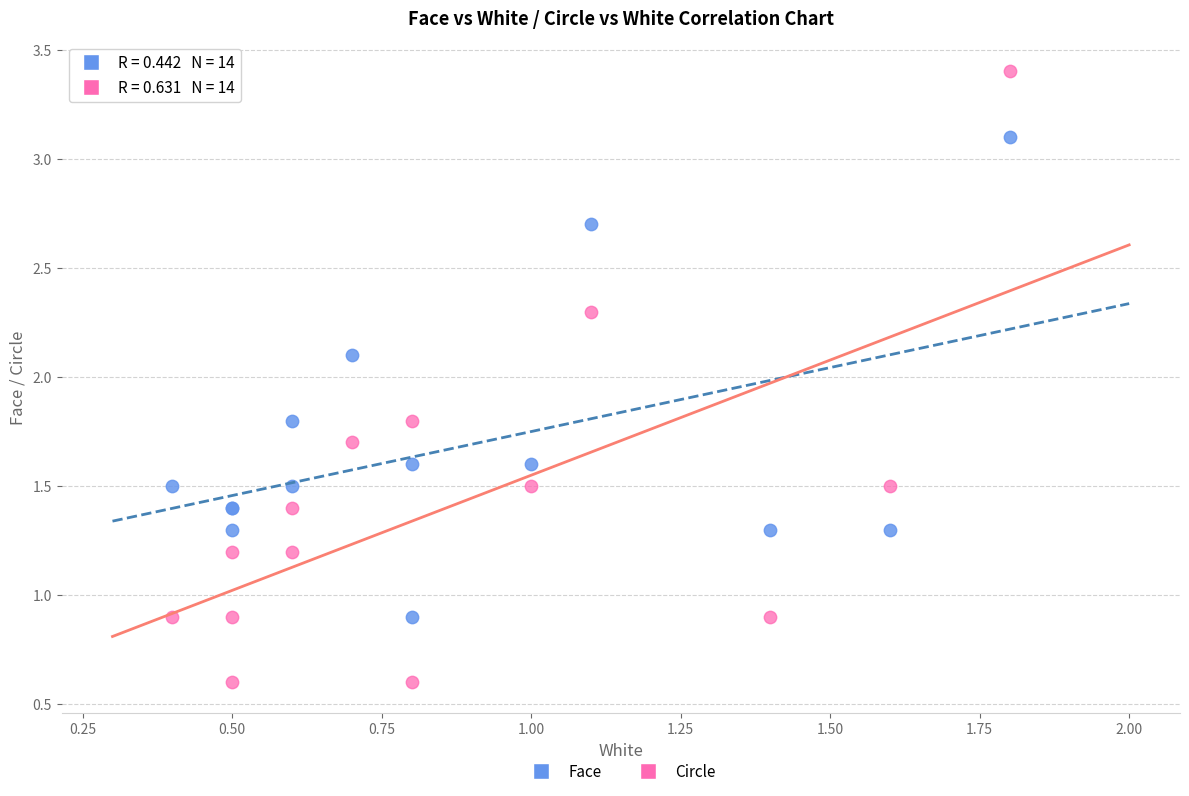

What are all the series names shown in the legend?

Face, Circle